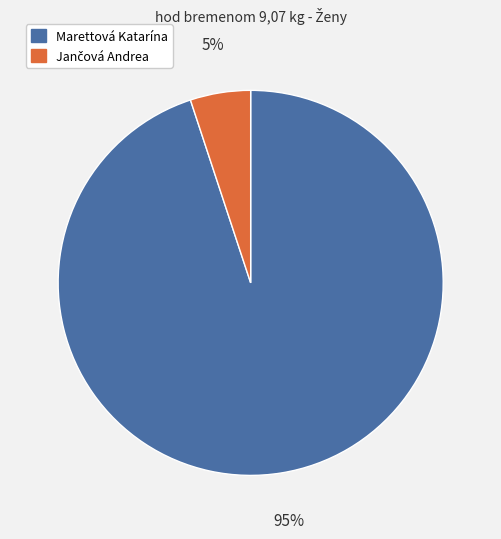

What is the largest slice in the pie chart?

Marettová Katarína